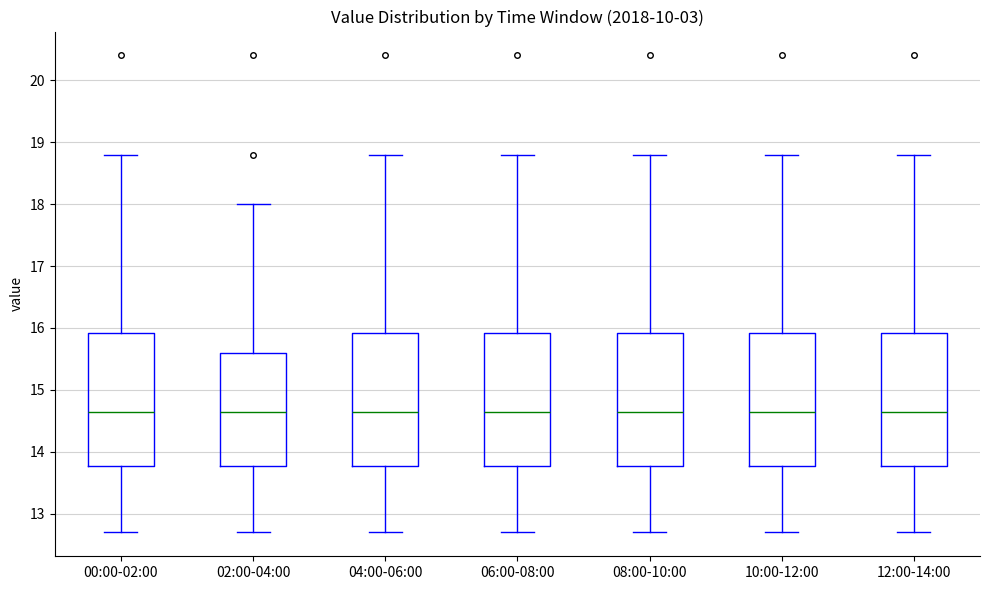

Reading left to right, transcribe this box plot: for each box, give where its median line is, the range the box spans, and where its two whiskers end, as read against the y-axis. The values are not printed on the chart, so give them approximately, as read against the axis.

00:00-02:00: median 14.7, box 13.8 to 15.9, whiskers 12.7 to 18.8
02:00-04:00: median 14.7, box 13.8 to 15.6, whiskers 12.7 to 18.0
04:00-06:00: median 14.7, box 13.8 to 15.9, whiskers 12.7 to 18.8
06:00-08:00: median 14.7, box 13.8 to 15.9, whiskers 12.7 to 18.8
08:00-10:00: median 14.7, box 13.8 to 15.9, whiskers 12.7 to 18.8
10:00-12:00: median 14.7, box 13.8 to 15.9, whiskers 12.7 to 18.8
12:00-14:00: median 14.7, box 13.8 to 15.9, whiskers 12.7 to 18.8